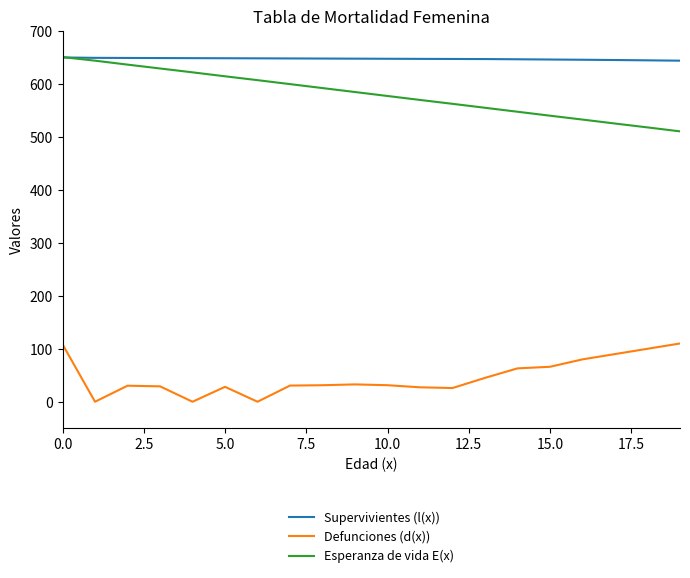

True or false: Esperanza de vida E(x) has more than 2 points higher than both neighbors.

False